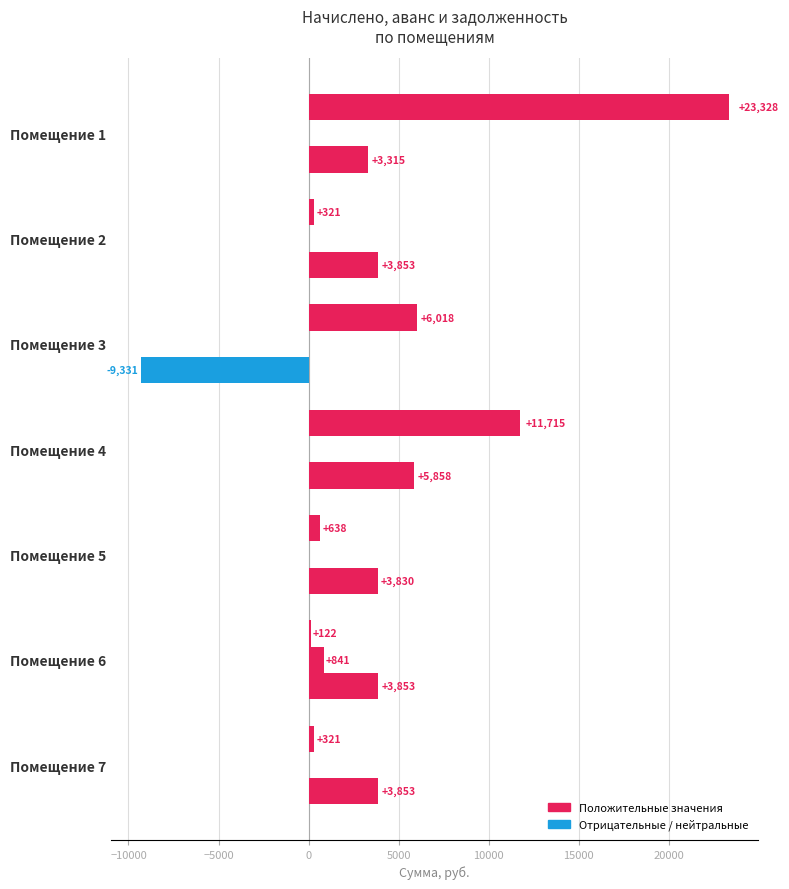

How many series are shown in this chart?

3